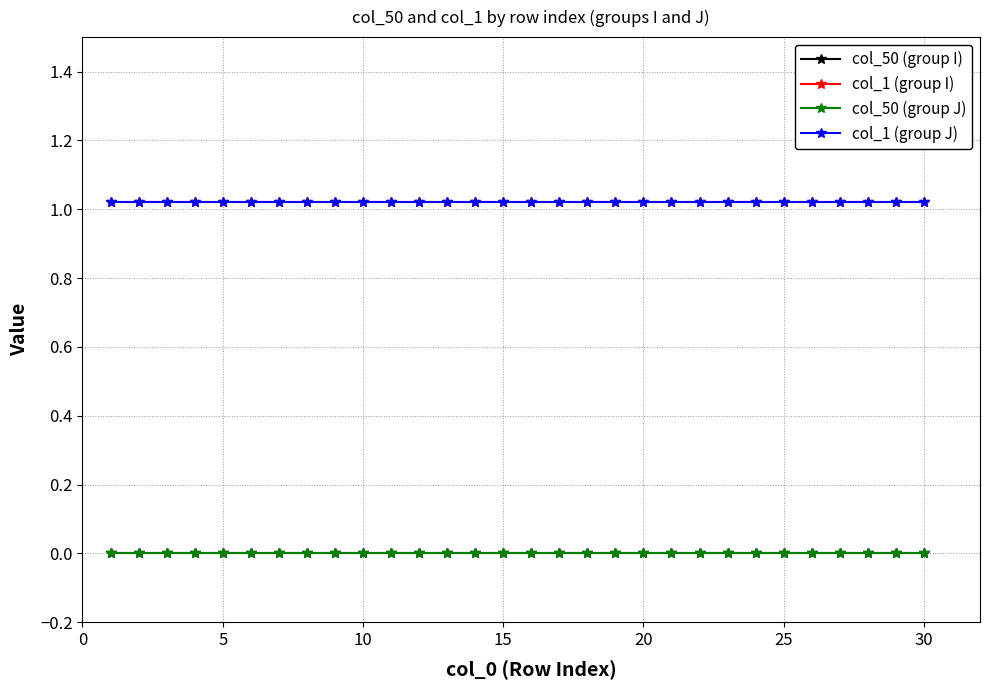

Is this an area chart (filled region under the line)?

No